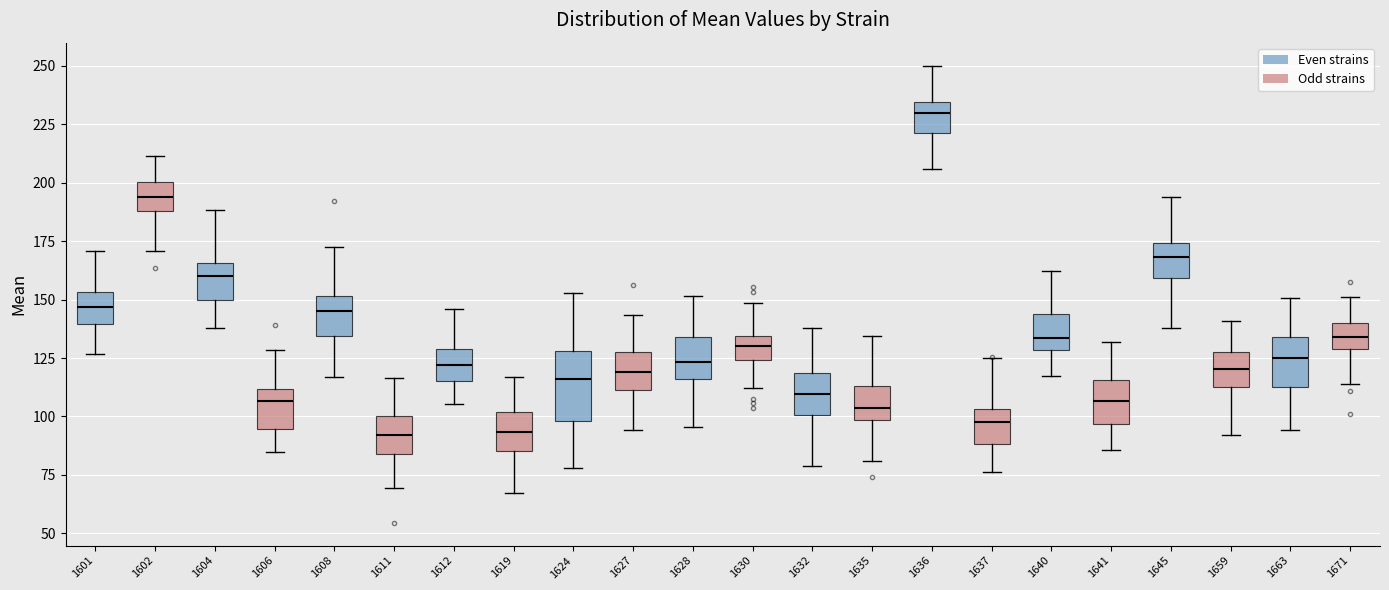

Which box has the highest median line?

1636